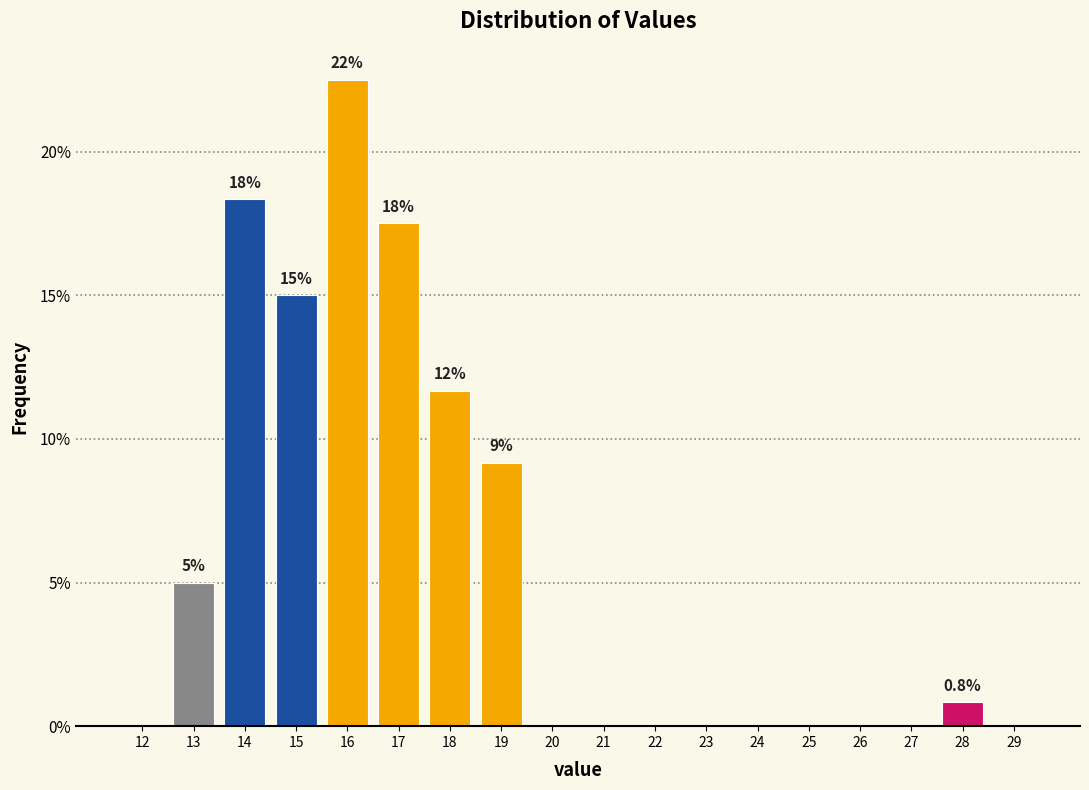

Reading left to right, transcribe all the data shown in this chart.

12=0.0	13=5.0	14=18.3	15=15.0	16=22.5	17=17.5	18=11.7	19=9.2	20=0.0	21=0.0	22=0.0	23=0.0	24=0.0	25=0.0	26=0.0	27=0.0	28=0.8	29=0.0